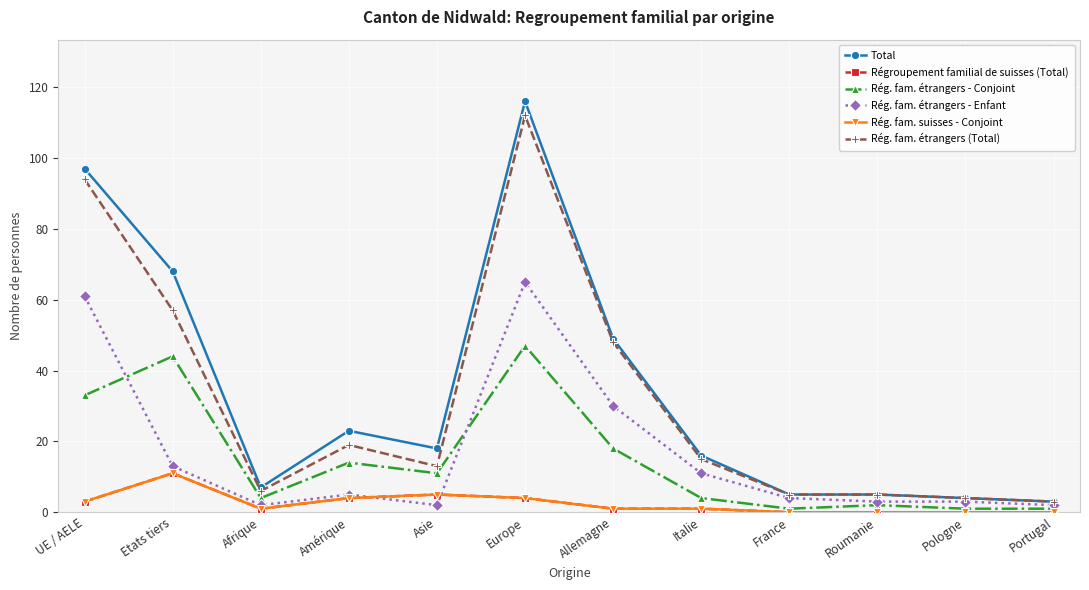

Which series has the largest total across all categories?

Total